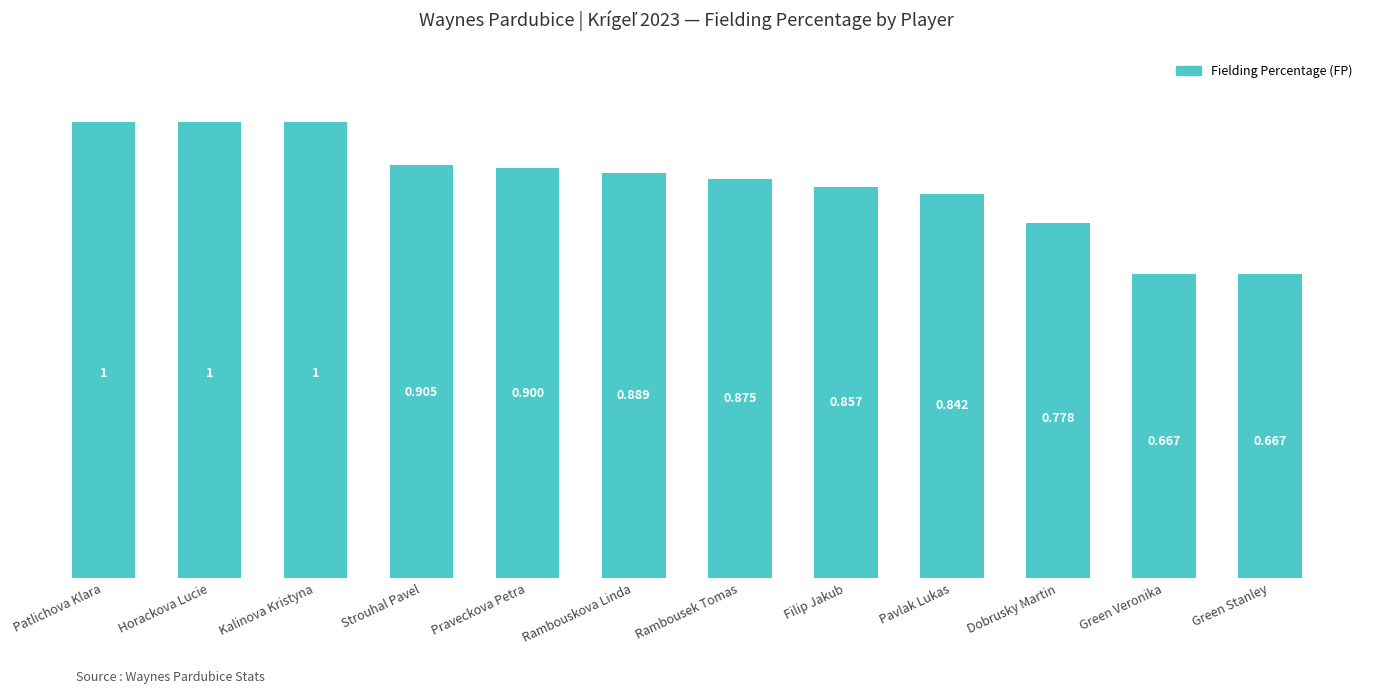

What is the label of the 4th bar from the right?

Pavlak Lukas